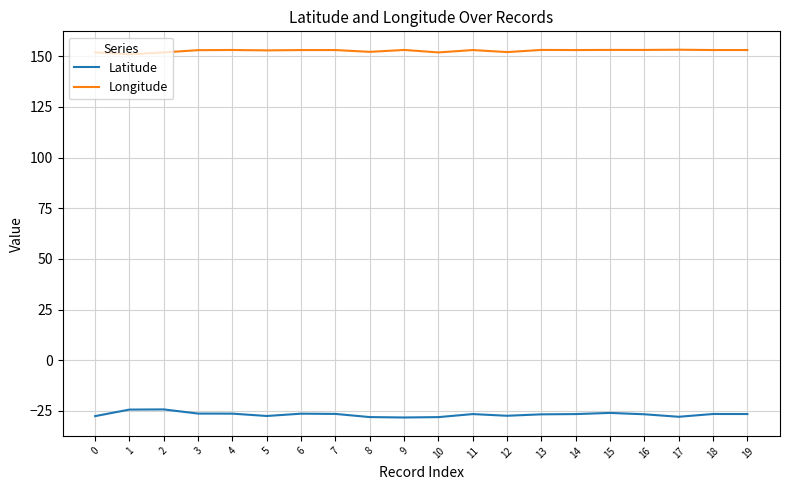

What is the greatest value displayed?

153.3